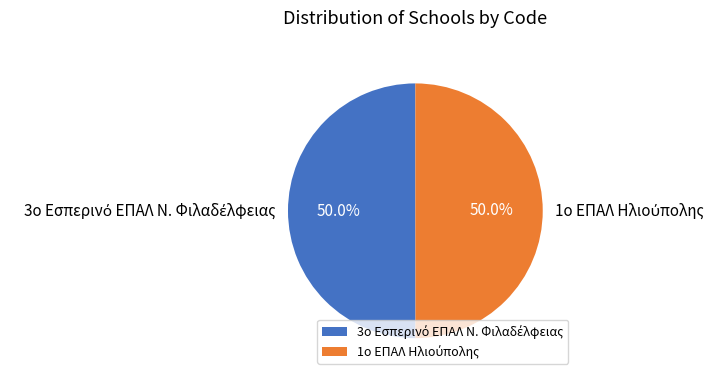

How many slices are in this pie chart?

2